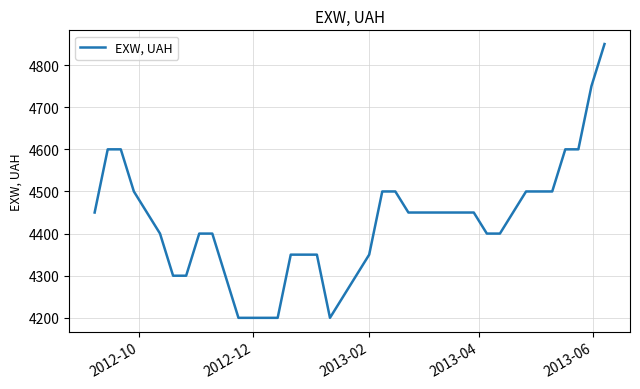

What is the difference between the maximum and minimum values?

650